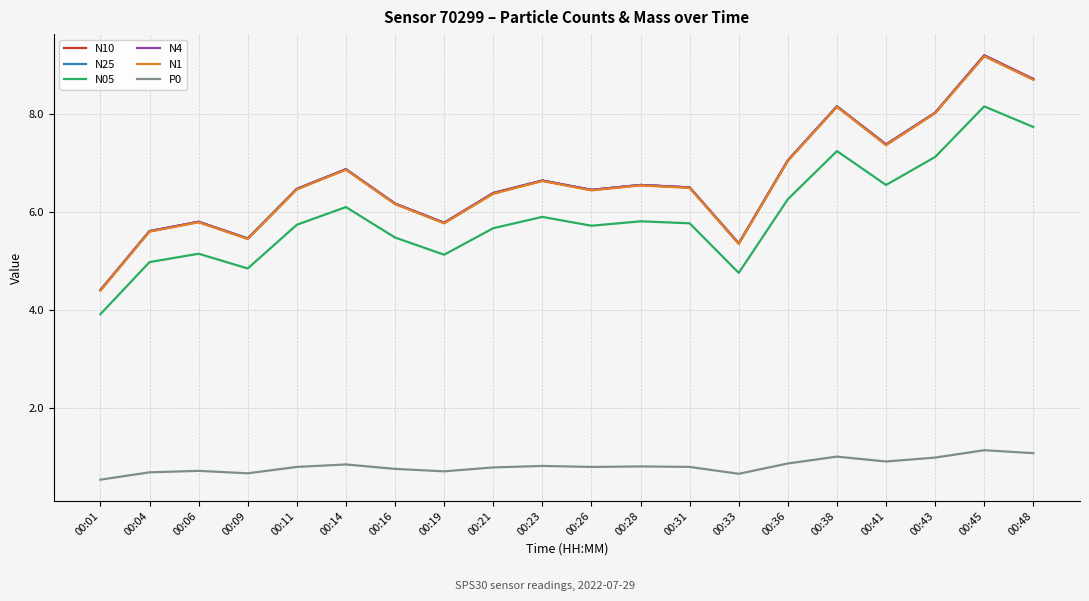

What is the total value across all series at 00:11?

32.4